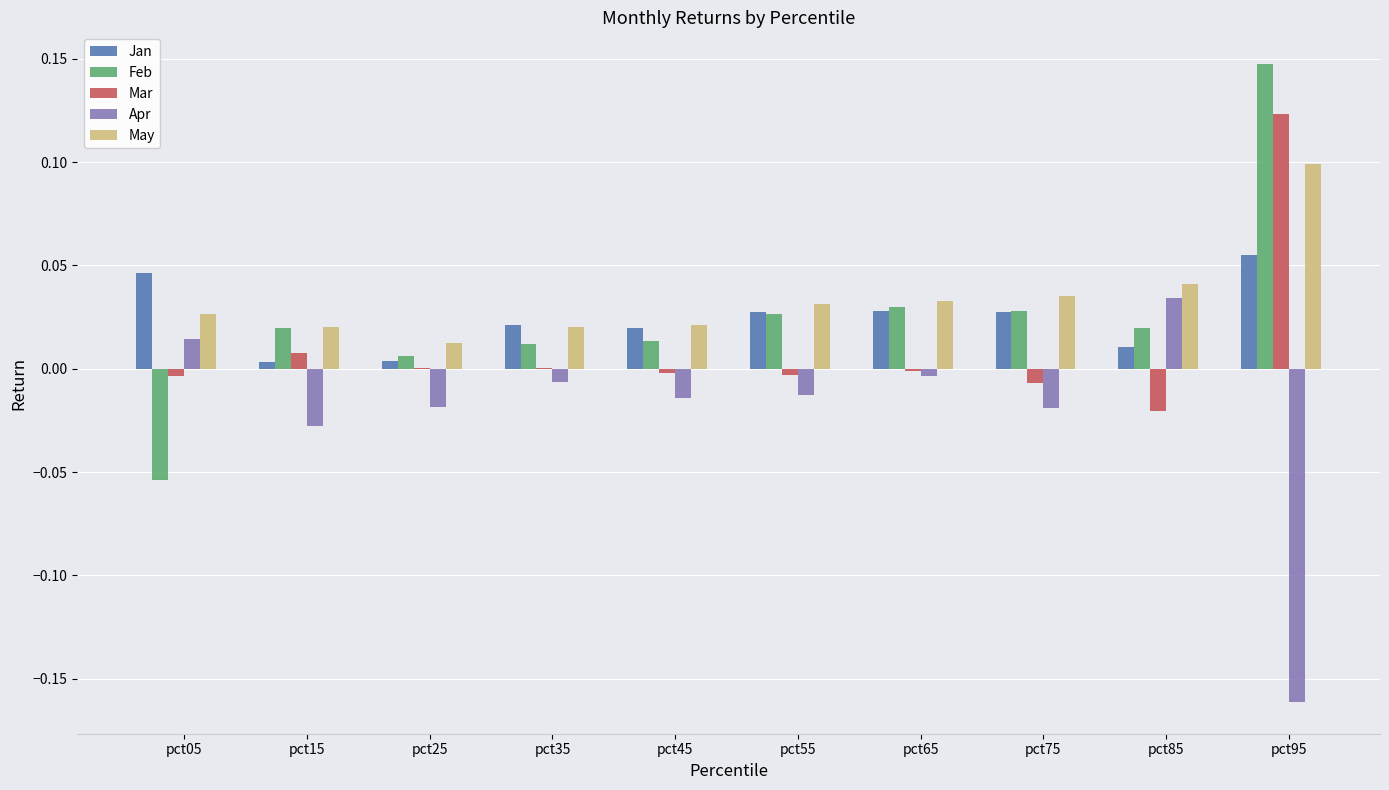

What are all the series names shown in the legend?

Jan, Feb, Mar, Apr, May